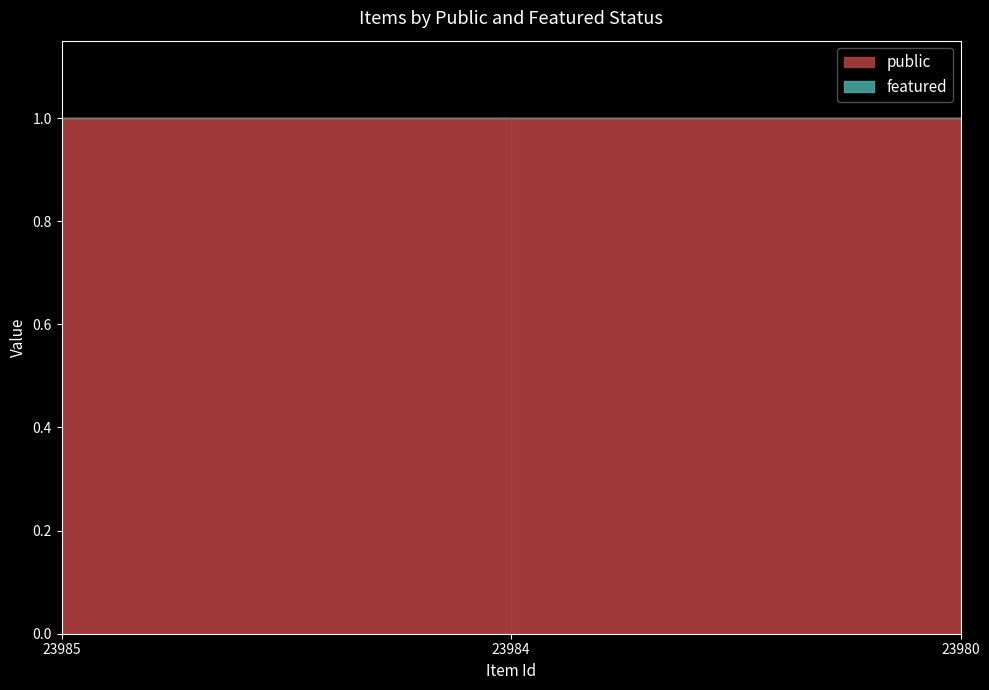

Reading left to right, what are all the values shown in this chart?

public: 1	1	1
featured: 0	0	0